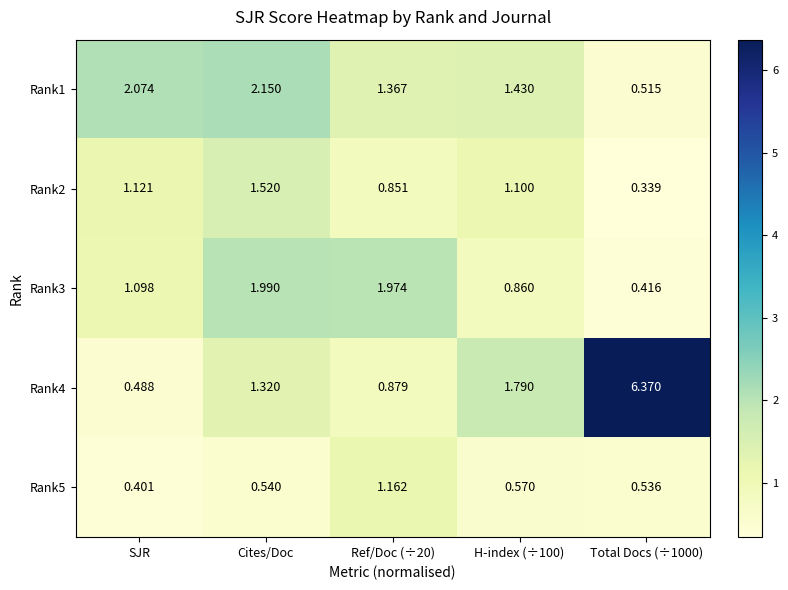

Where does the Rank2 series first go above 1?

SJR